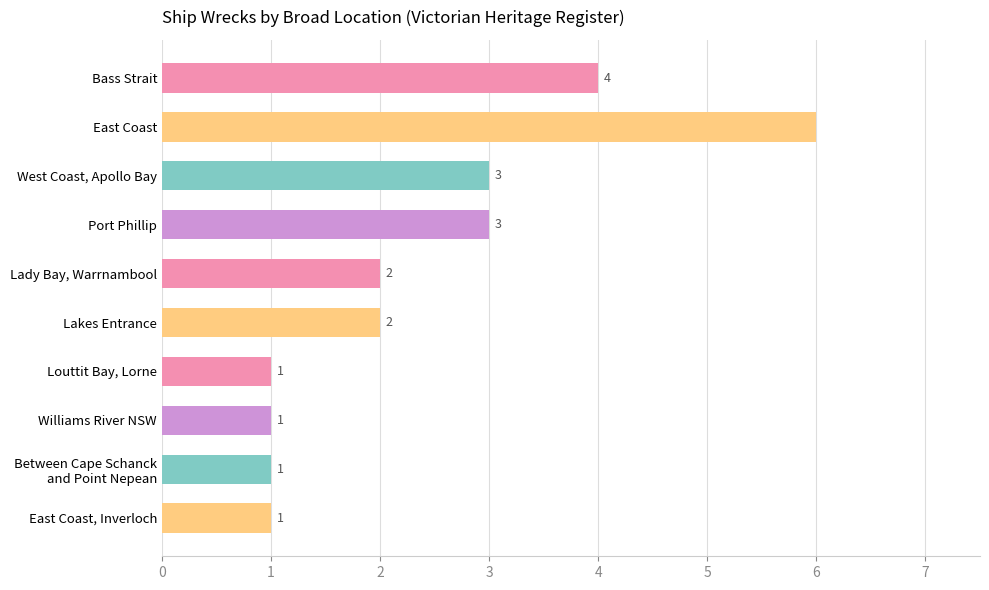

What is the average value?

2